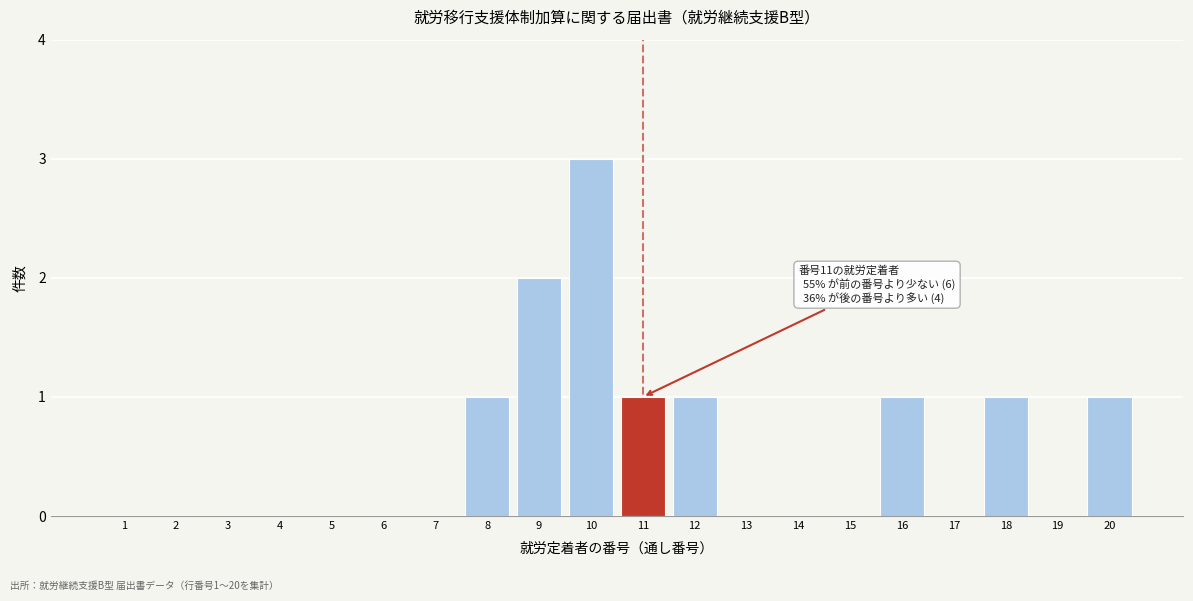

Reading left to right, list all the values displayed in this chart.

1=0	2=0	3=0	4=0	5=0	6=0	7=0	8=1	9=2	10=3	11=1	12=1	13=0	14=0	15=0	16=1	17=0	18=1	19=0	20=1